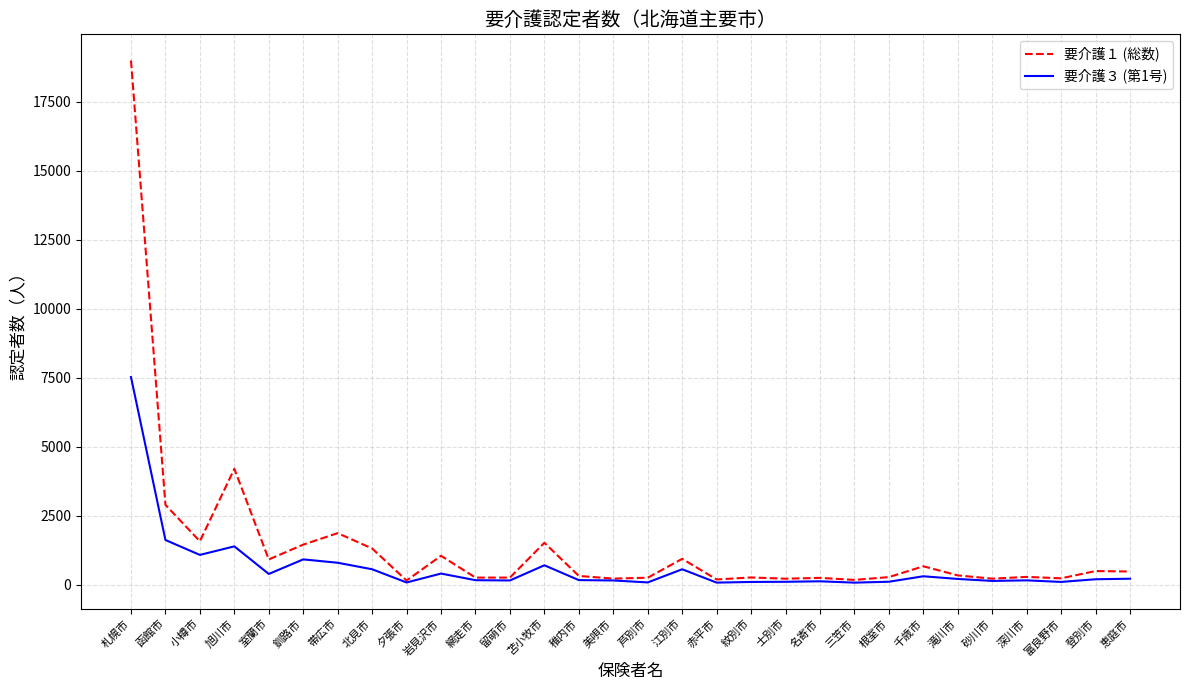

How many lines are shown in the chart?

2